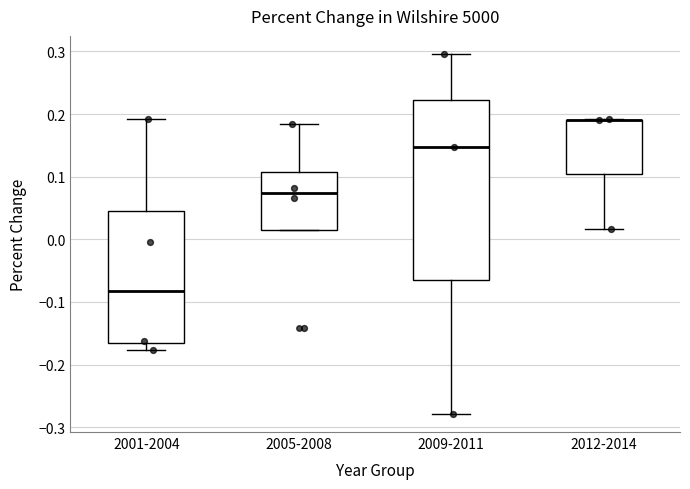

Comparing the boxes themselves (not the whiskers), which one is the tallest?

2009-2011